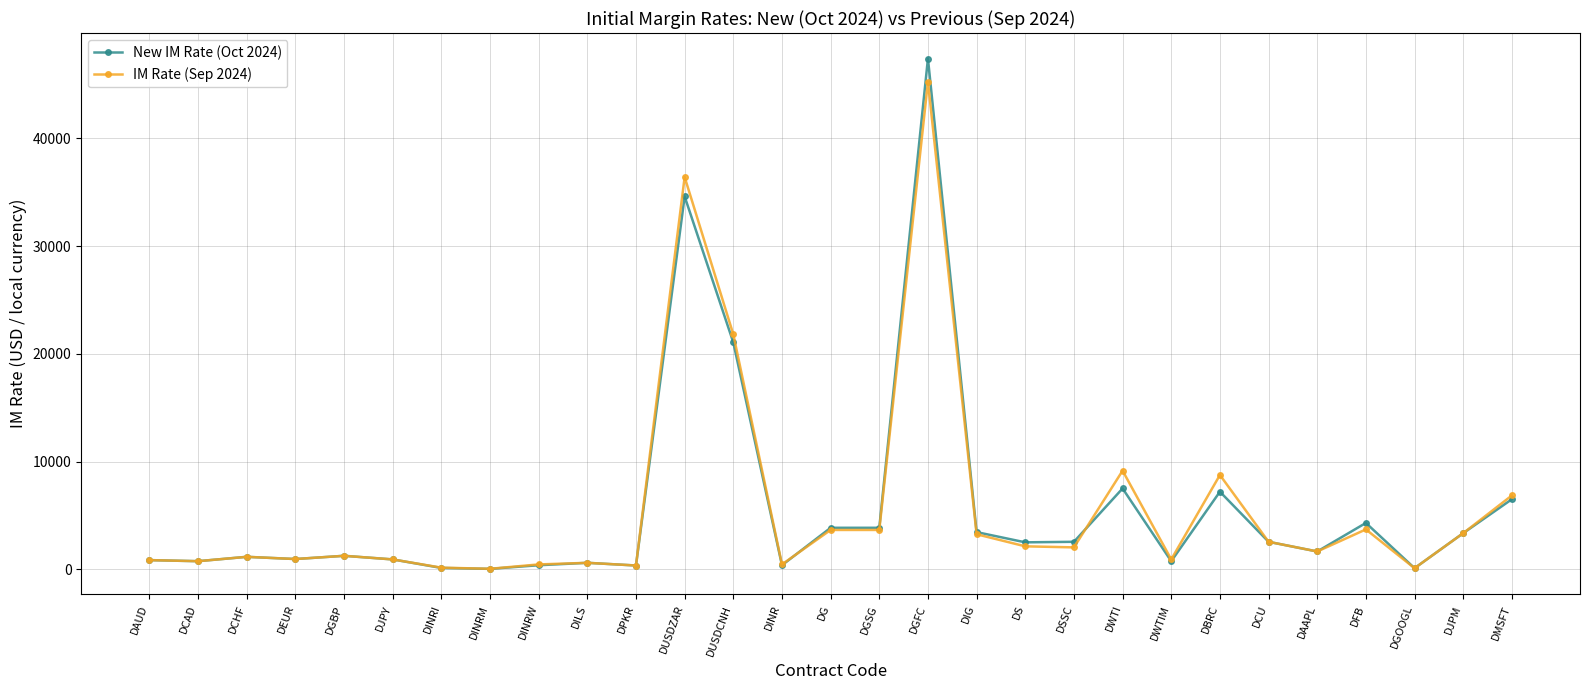

Rank the series by their maximum value, from lowest to highest.

IM Rate (Sep 2024), New IM Rate (Oct 2024)